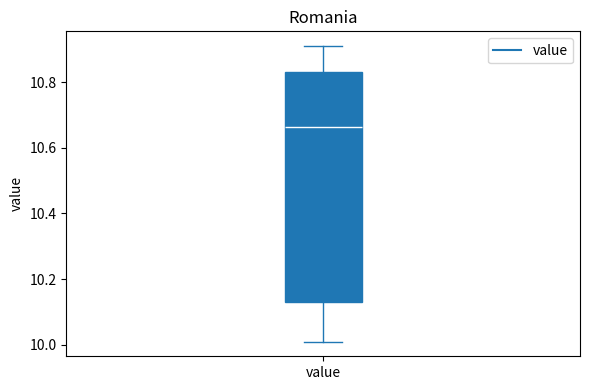

Read this box plot against the y-axis: the position of the median line, the range covered by the box, and the ends of both whiskers. The values are not printed on the chart, so give them approximately, as read against the axis.

median 10.66, box 10.14 to 10.84, whiskers 10.02 to 10.92